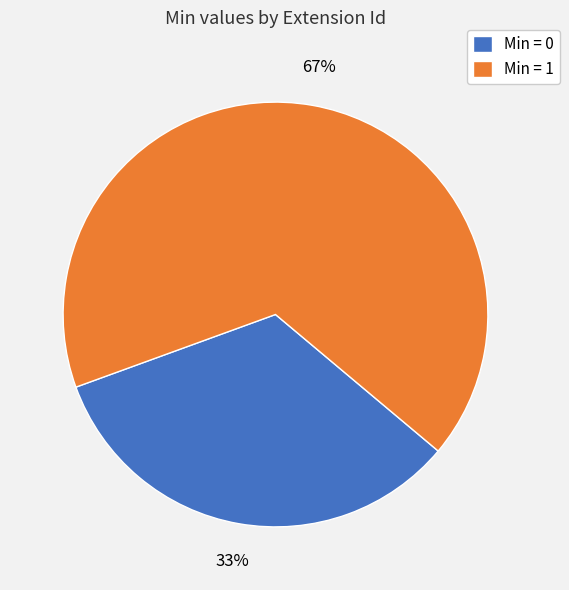

What is the ratio of the value at Min = 1 to the value at Min = 0?

2.0